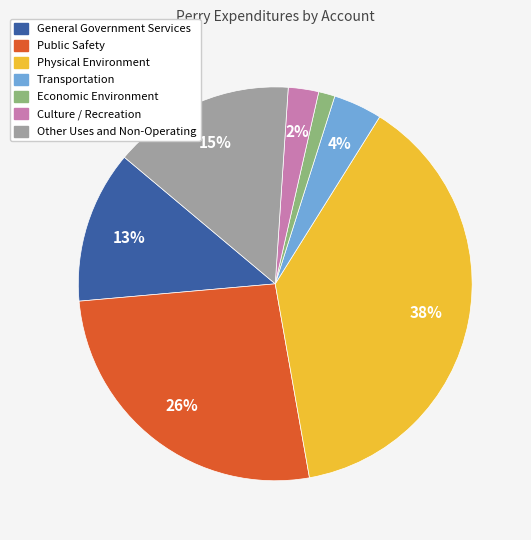

Which slice is the smallest?

Economic Environment